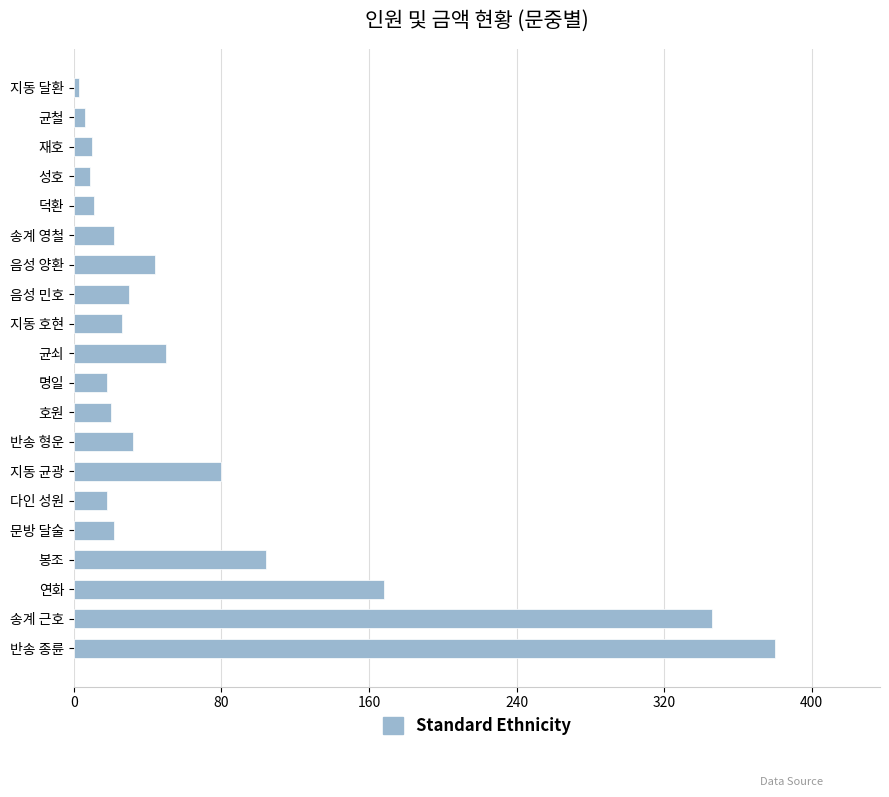

Where is the data nearest to the value 191?

연화